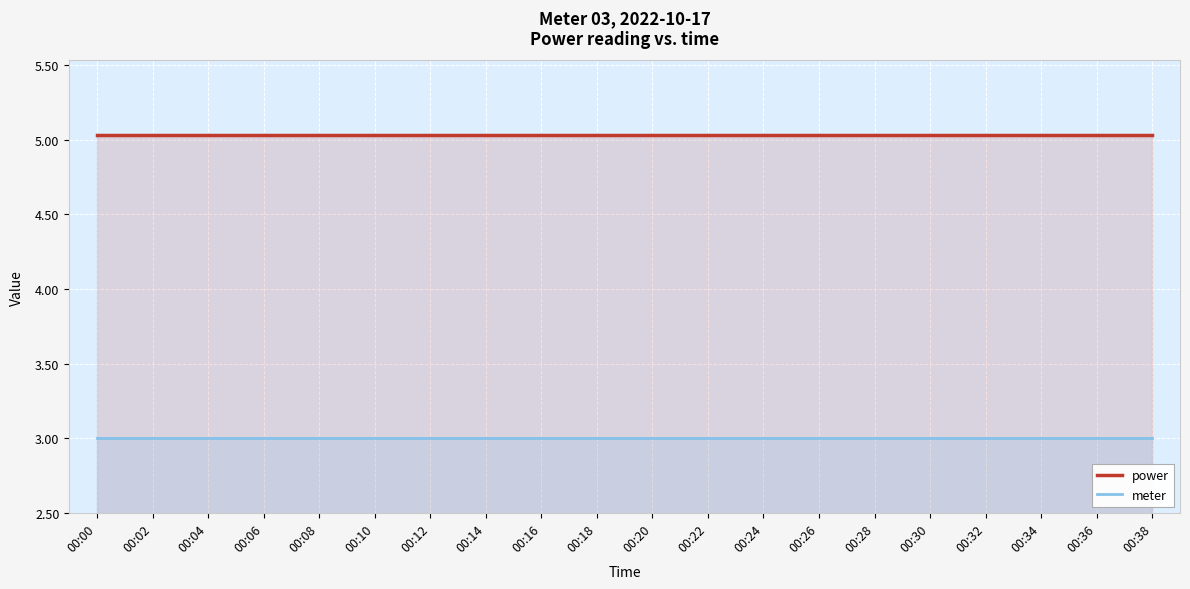

Between 00:28 and 00:32, which is larger?

00:28